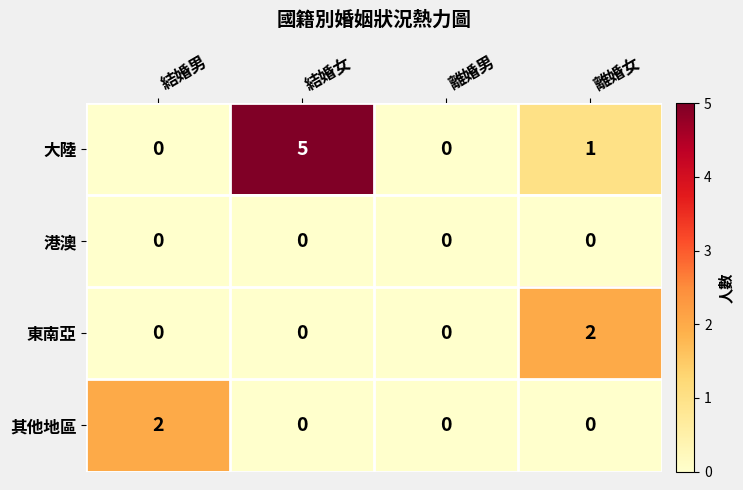

At which category is the sum across all series the highest?

結婚女